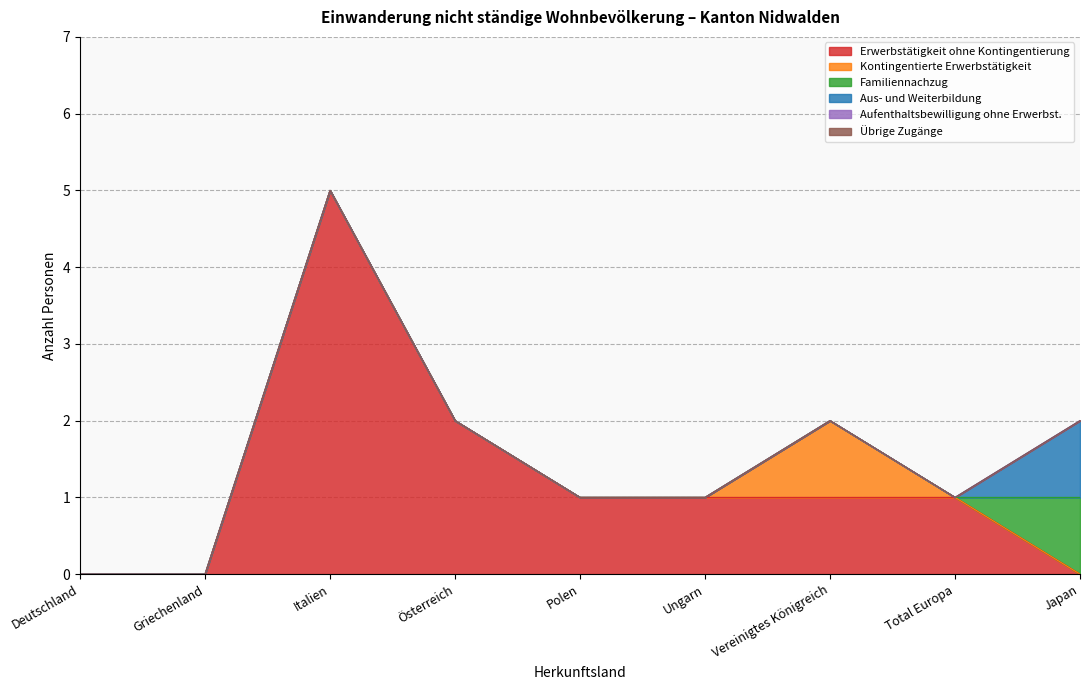

At which label is Aus- und Weiterbildung closest to 0?

Deutschland